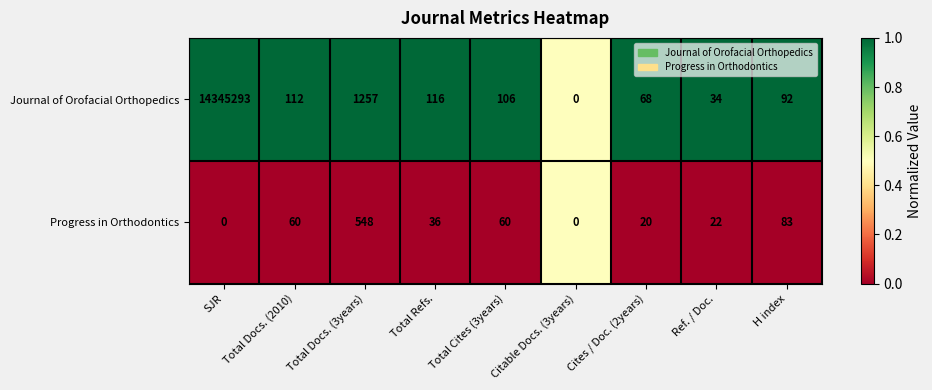

Is the value of Progress in Orthodontics at H index greater than the value of Journal of Orofacial Orthopedics at Total Cites (3years)?

No